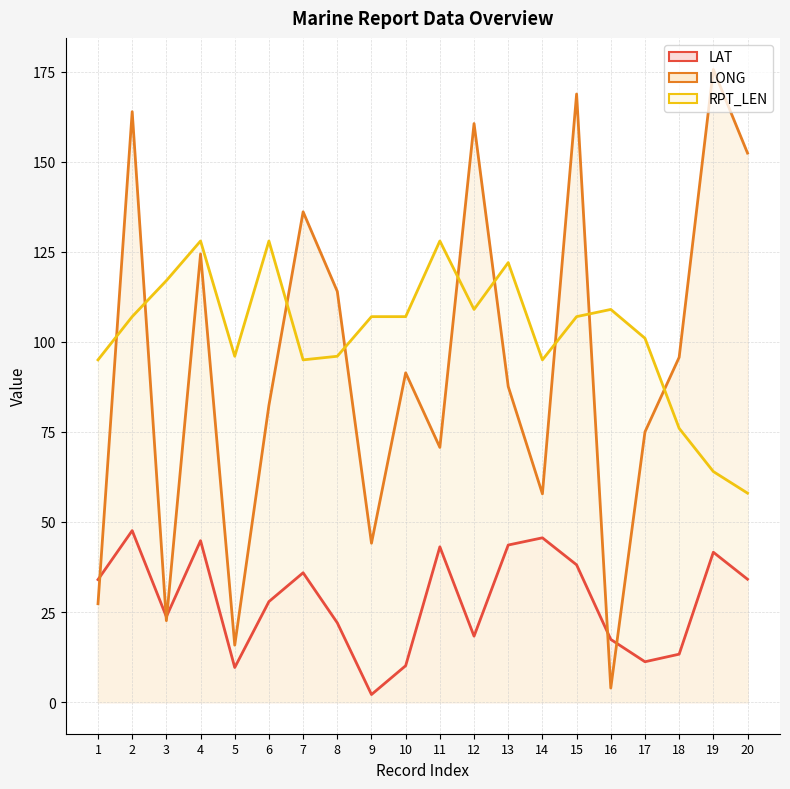

What are all the series names shown in the legend?

LAT, LONG, RPT_LEN